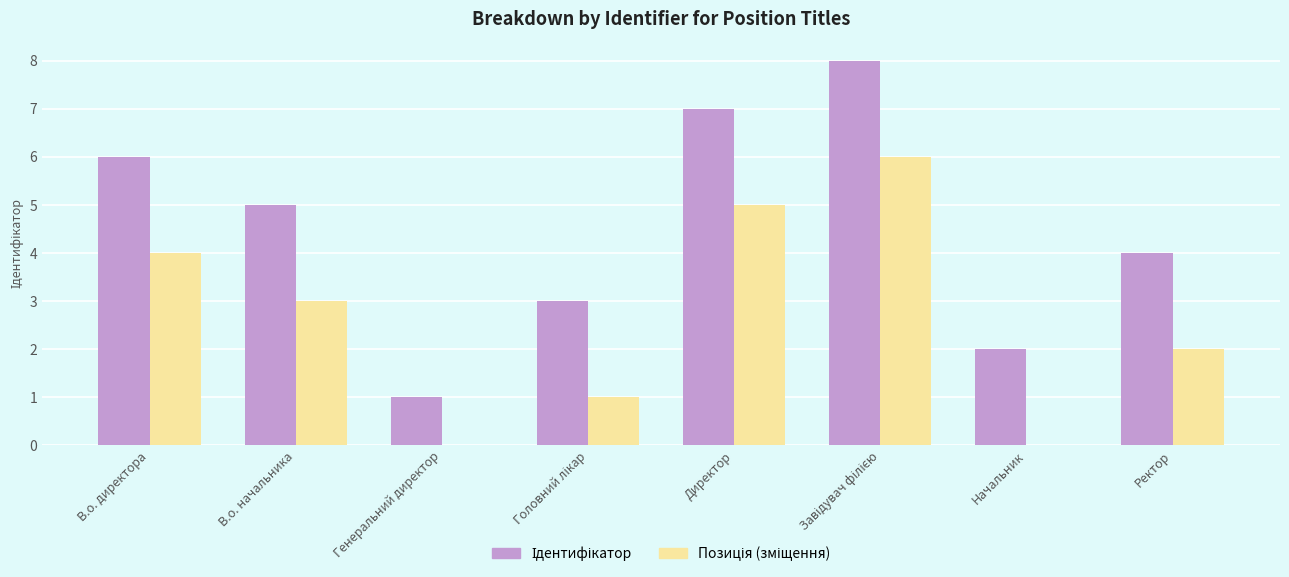

What is the total value across all series at Ректор?

6